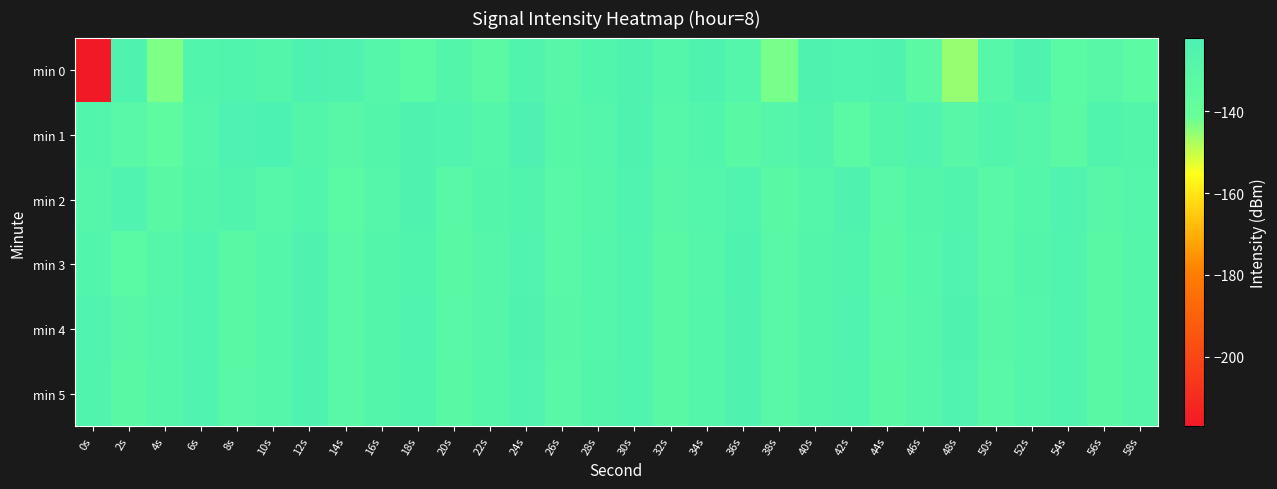

Reading left to right, extract all data points from this chart.

min 0: 0s=-217.1	2s=-124.0	4s=-143.5	6s=-126.8	8s=-125.6	10s=-126.8	12s=-123.0	14s=-124.3	16s=-128.5	18s=-132.3	20s=-127.4	22s=-132.8	24s=-125.4	26s=-130.2	28s=-126.6	30s=-123.9	32s=-128.1	34s=-123.8	36s=-127.7	38s=-142.6	40s=-124.2	42s=-125.3	44s=-124.3	46s=-133.0	48s=-145.7	50s=-129.6	52s=-123.7	54s=-132.4	56s=-130.5	58s=-133.8
min 1: 0s=-126.2	2s=-131.0	4s=-135.4	6s=-127.6	8s=-123.5	10s=-122.1	12s=-126.9	14s=-130.2	16s=-127.4	18s=-123.8	20s=-125.1	22s=-128.3	24s=-122.5	26s=-130.1	28s=-127.8	30s=-124.2	32s=-129.3	34s=-126.7	36s=-131.4	38s=-128.9	40s=-125.6	42s=-132.1	44s=-127.3	46s=-124.8	48s=-130.5	50s=-126.2	52s=-128.7	54s=-133.2	56s=-125.9	58s=-127.5
min 2: 0s=-128.4	2s=-124.6	4s=-131.8	6s=-127.2	8s=-125.7	10s=-129.3	12s=-126.1	14s=-132.5	16s=-128.9	18s=-124.3	20s=-130.7	22s=-127.0	24s=-125.4	26s=-131.2	28s=-128.6	30s=-124.9	32s=-130.3	34s=-127.8	36s=-125.2	38s=-131.6	40s=-128.1	42s=-124.5	44s=-130.9	46s=-127.4	48s=-125.8	50s=-131.1	52s=-128.3	54s=-124.7	56s=-130.5	58s=-127.6
min 3: 0s=-126.8	2s=-132.2	4s=-128.7	6s=-125.1	8s=-131.5	10s=-128.0	12s=-124.4	14s=-130.8	16s=-127.3	18s=-125.6	20s=-131.9	22s=-128.4	24s=-124.8	26s=-131.1	28s=-127.7	30s=-125.0	32s=-131.3	34s=-128.8	36s=-124.2	38s=-130.6	40s=-127.1	42s=-125.5	44s=-131.8	46s=-128.3	48s=-124.6	50s=-130.9	52s=-127.5	54s=-125.3	56s=-131.6	58s=-128.1
min 4: 0s=-124.9	2s=-130.4	4s=-127.8	6s=-125.2	8s=-131.6	10s=-128.1	12s=-124.5	14s=-130.8	16s=-127.3	18s=-124.7	20s=-131.1	22s=-128.5	24s=-124.0	26s=-130.3	28s=-127.7	30s=-125.0	32s=-131.4	34s=-128.0	36s=-124.3	38s=-130.7	40s=-127.2	42s=-124.6	44s=-131.0	46s=-128.4	48s=-124.1	50s=-130.5	52s=-127.9	54s=-125.3	56s=-131.7	58s=-128.2
min 5: 0s=-125.4	2s=-131.8	4s=-128.3	6s=-124.7	8s=-131.1	10s=-128.5	12s=-124.2	14s=-130.6	16s=-127.1	18s=-125.5	20s=-131.8	22s=-128.3	24s=-124.6	26s=-130.9	28s=-127.5	30s=-125.3	32s=-131.6	34s=-128.1	36s=-124.4	38s=-130.8	40s=-127.3	42s=-125.6	44s=-131.9	46s=-128.4	48s=-124.8	50s=-131.1	52s=-127.7	54s=-125.0	56s=-131.3	58s=-128.8